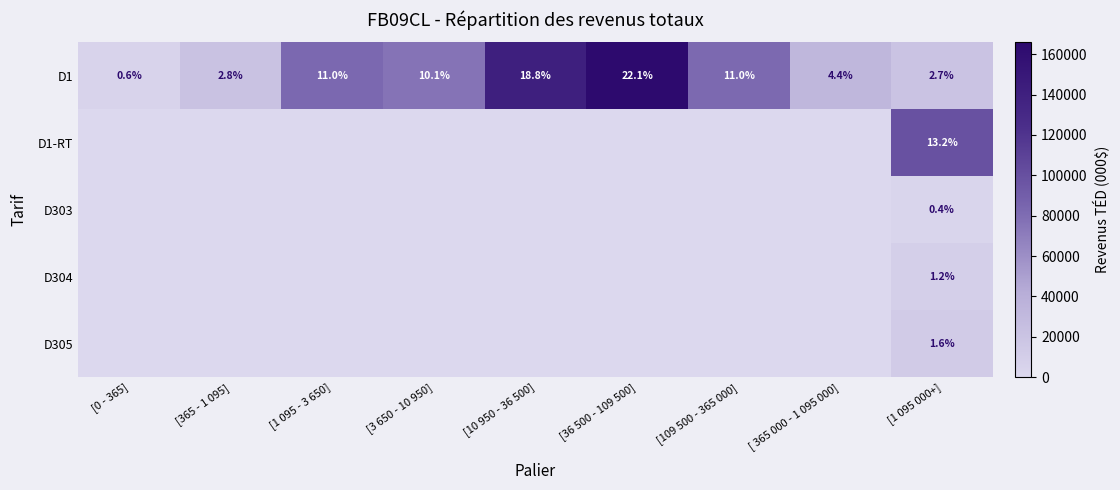

How many categories are shown in the chart?

9